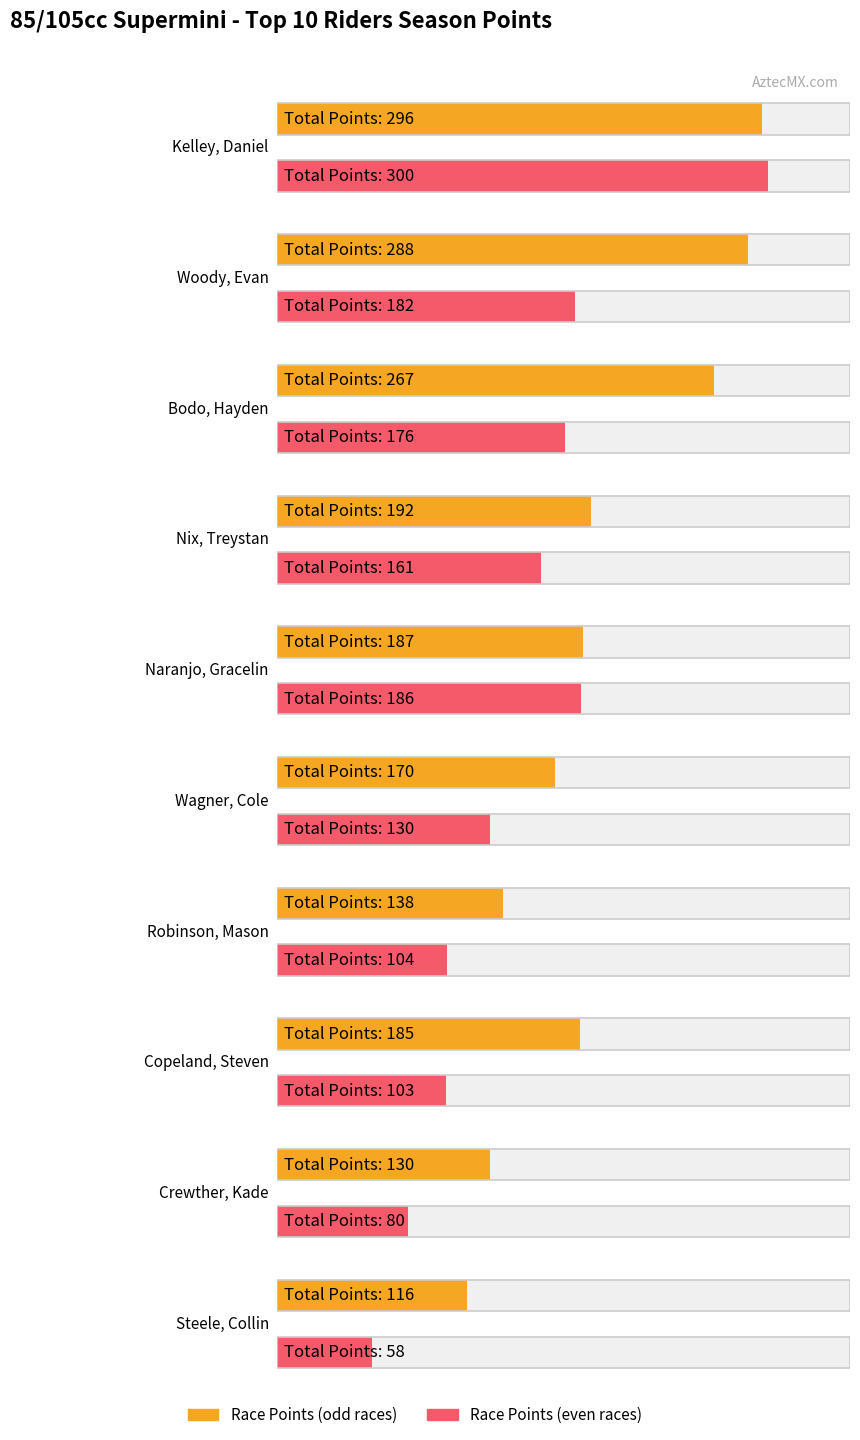

At how many categories does at least one series exceed 240?

3